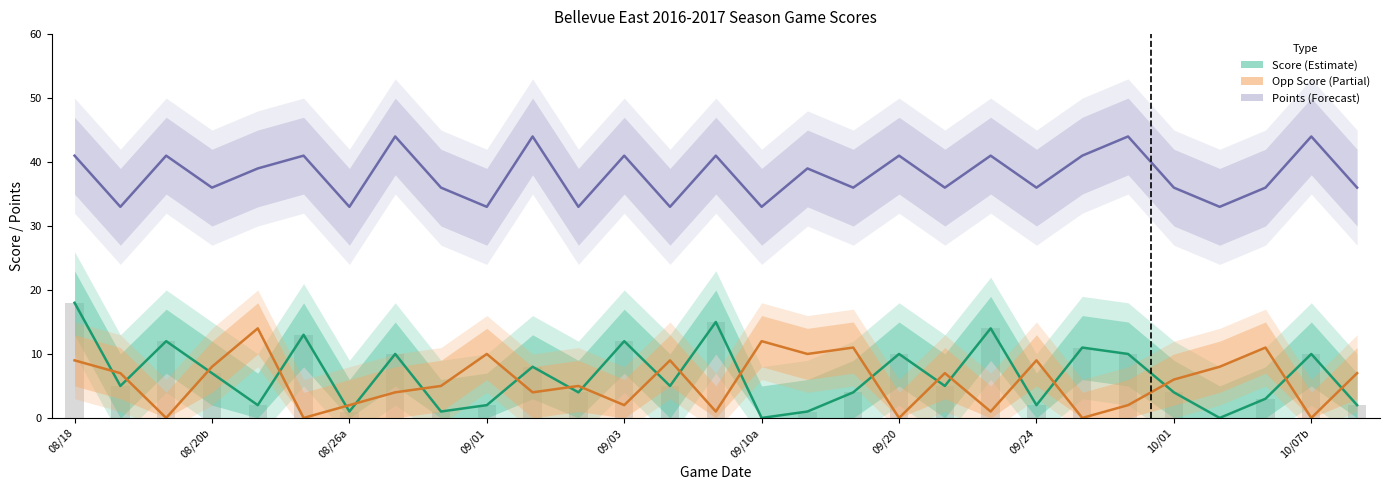

Reading left to right, transcribe all the data shown in this chart.

score: 18	5	12	7	2	13	1	10	1	2	8	4	12	5	15	0	1	4	10	5	14	2	11	10	4	0	3	10	2
opp_score: 9	7	0	8	14	0	2	4	5	10	4	5	2	9	1	12	10	11	0	7	1	9	0	2	6	8	11	0	7
points: 41	33	41	36	39	41	33	44	36	33	44	33	41	33	41	33	39	36	41	36	41	36	41	44	36	33	36	44	36